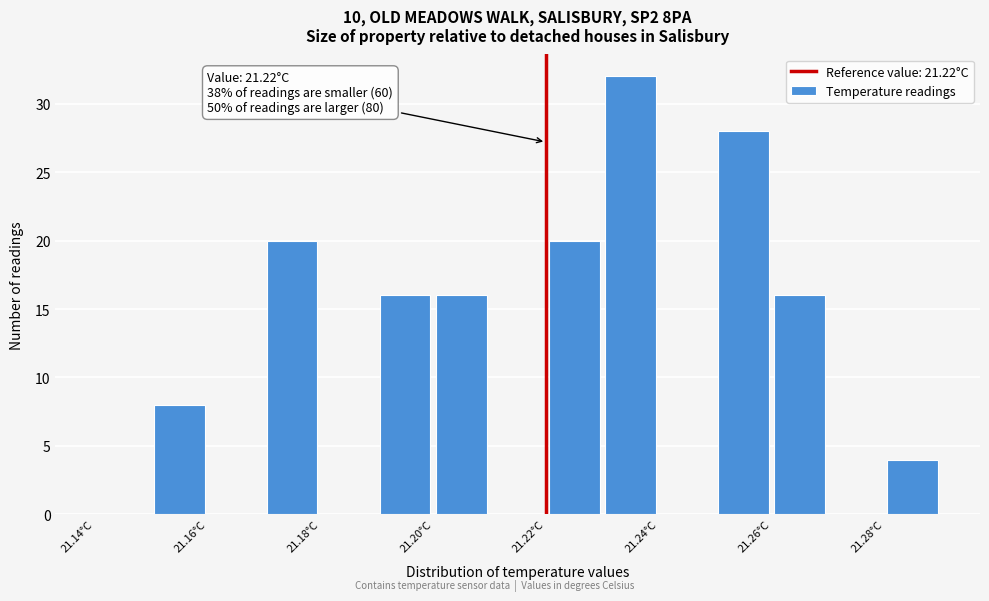

Over which range of the x-axis is the bar tallest?

21.23 to 21.24